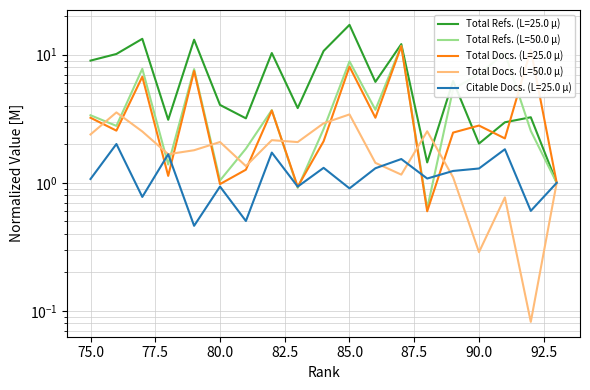

Between which two adjacent categories do Total Docs. (3years) and Total Refs. (Q4 group) first intersect?

92 and 91